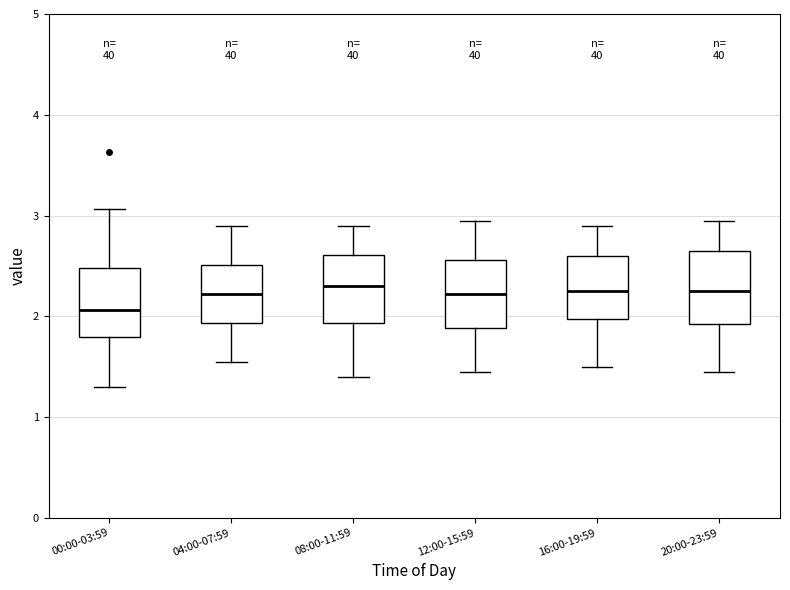

Where does the upper whisker of the box for 20:00-23:59 end on the y-axis? The values are not printed on the chart, so give them approximately, as read against the axis.

3.0